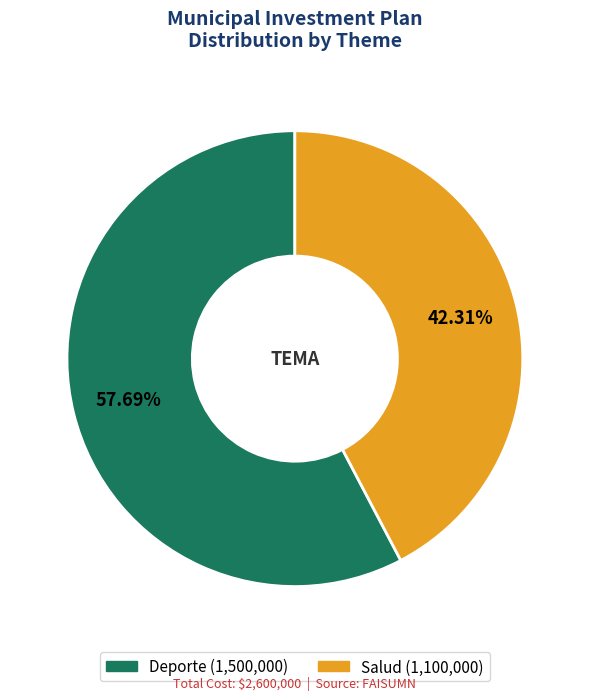

What percentage do Deporte and Salud together represent?

100.0%